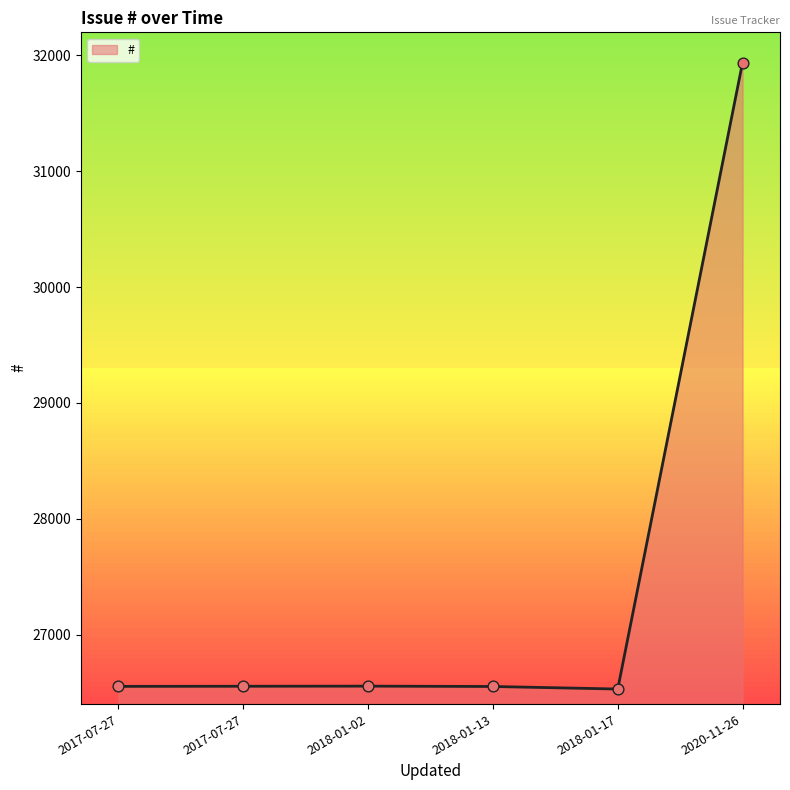

Approximately how many times larger is the value at 2018-01-13 compared to 2018-01-02?

1.0